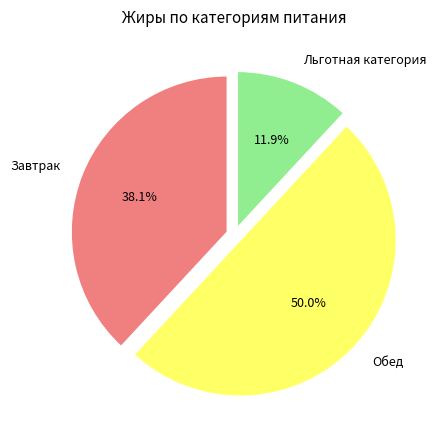

Which slice is the largest?

Обед